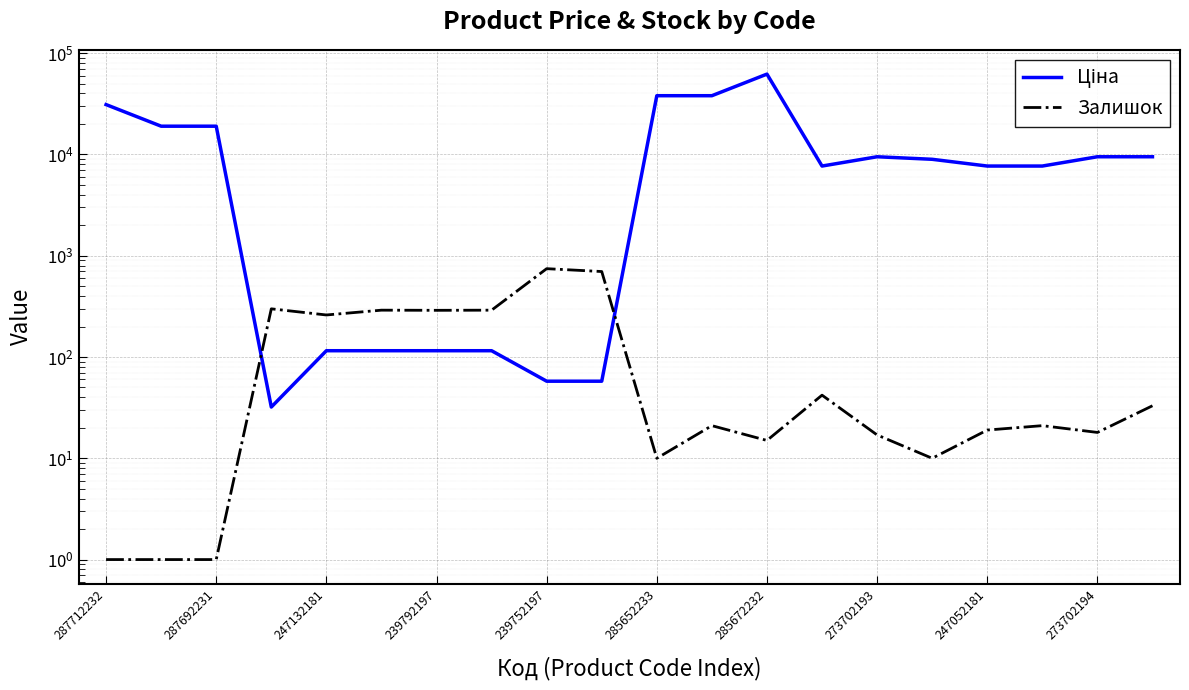

List the series in order of their peak value, highest first.

Ціна, Залишок